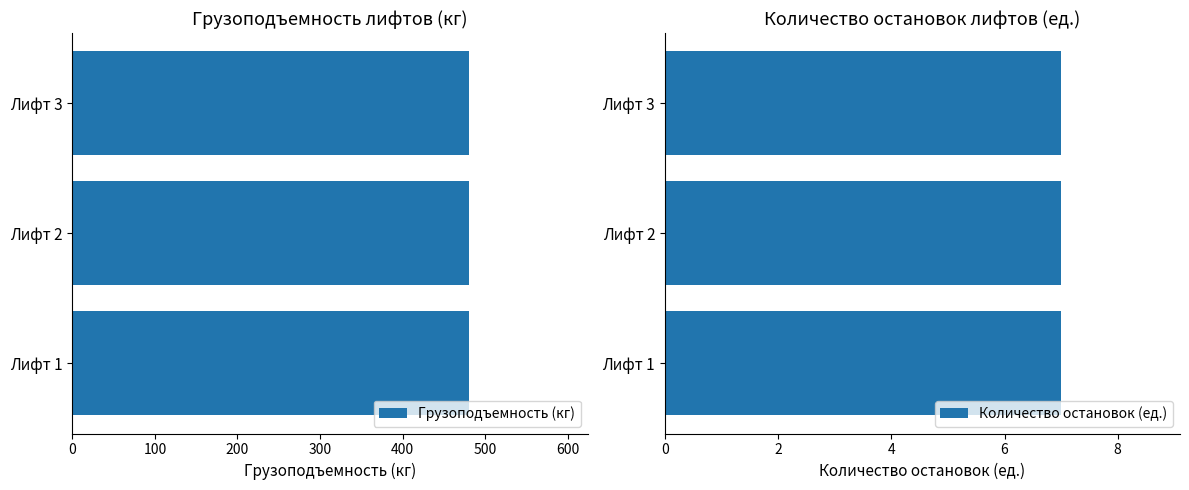

How many data points does each series have?

3